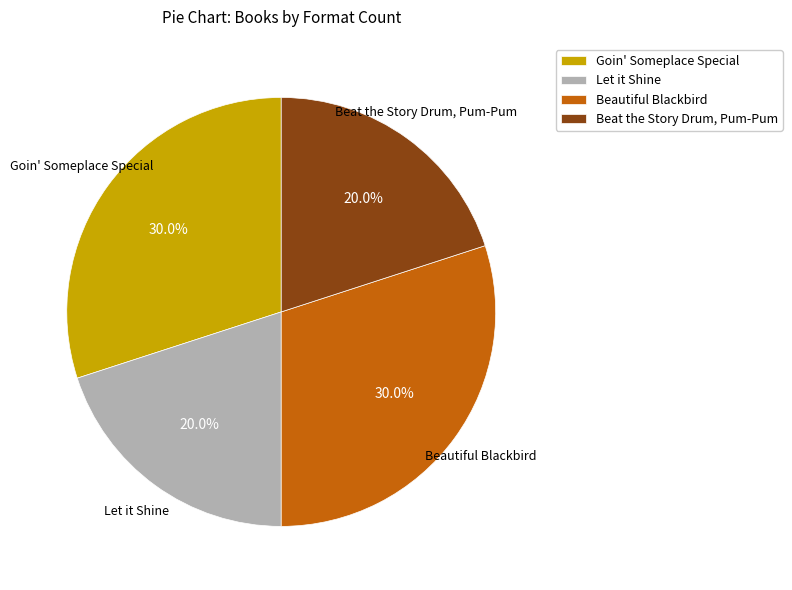

Does Beat the Story Drum, Pum-Pum account for over 50% of the chart?

No